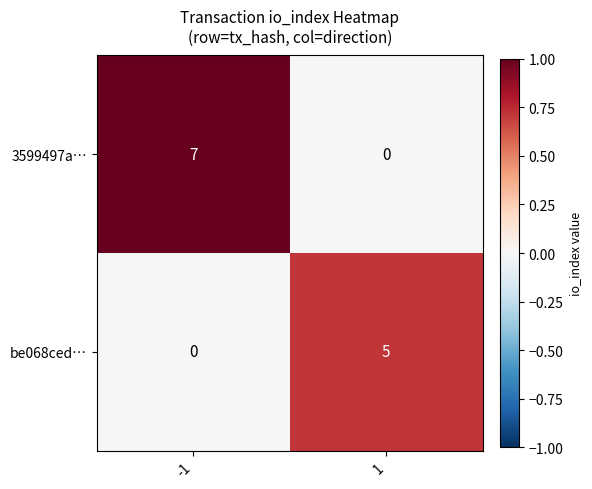

The value of 3599497a… at -1 is 2. True or false?

False